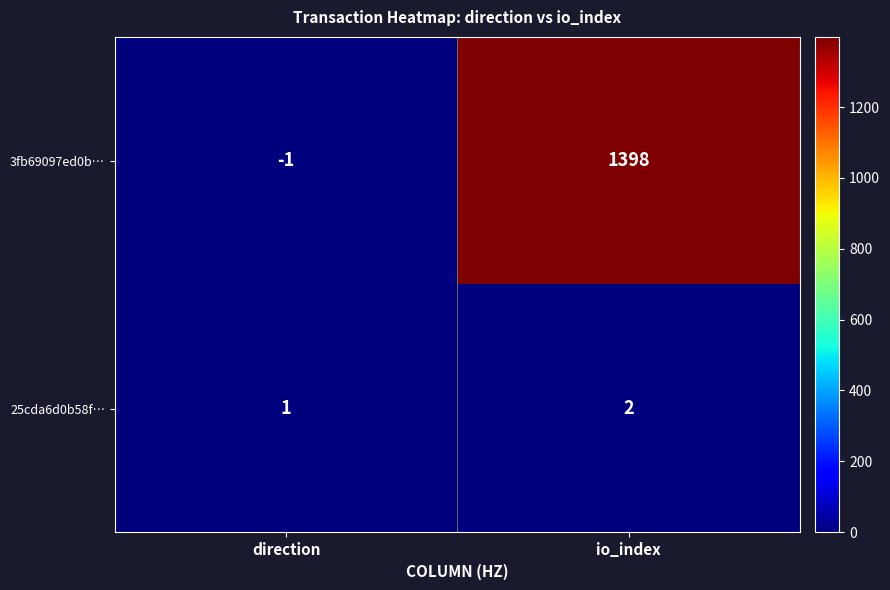

What is the spread (max minus min) of values at direction?

2